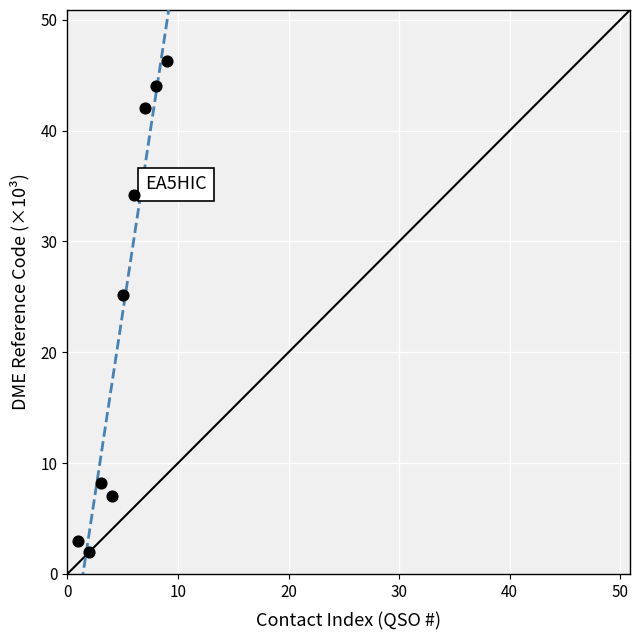

What is the range of X values (max minus min)?

8.0